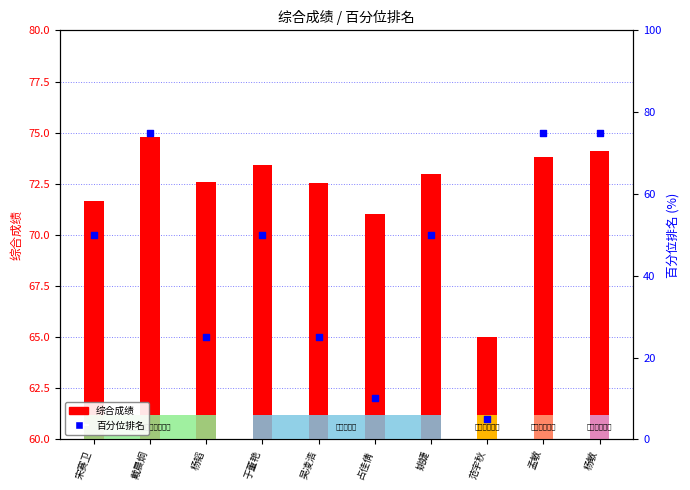

Is the value of 综合成绩 at 宋赛卫 greater than the value of 百分位排名 at 于董艳?

Yes